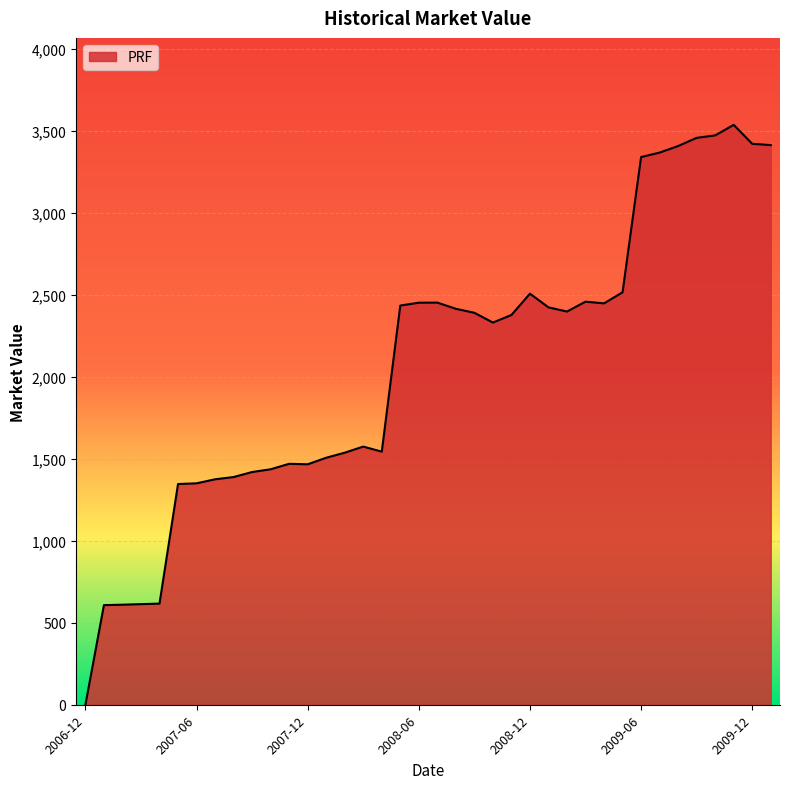

What is the maximum value shown in the chart?

3536.2